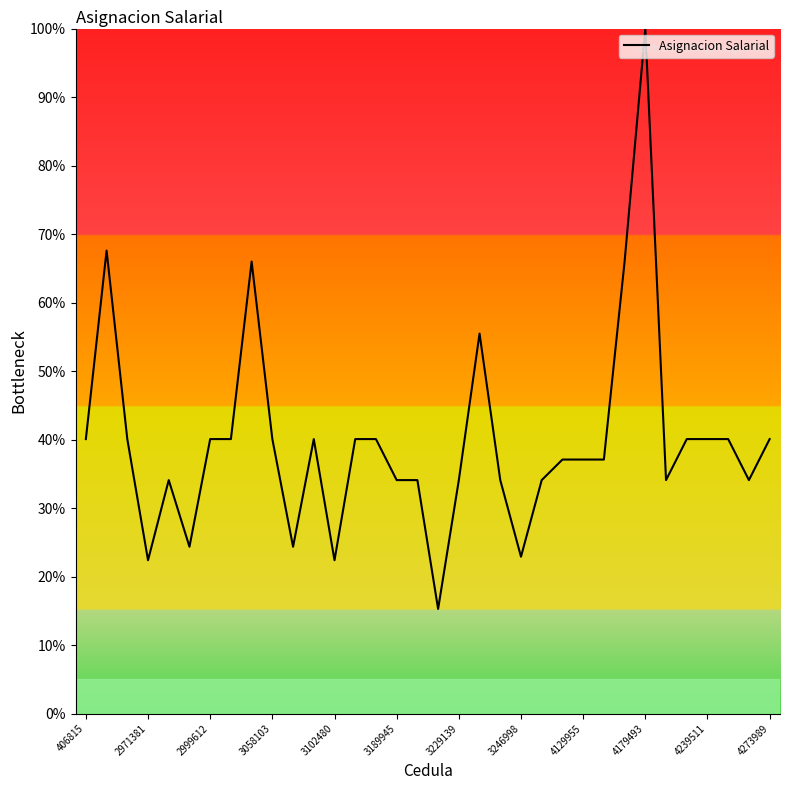

What is the greatest value displayed?

100.0